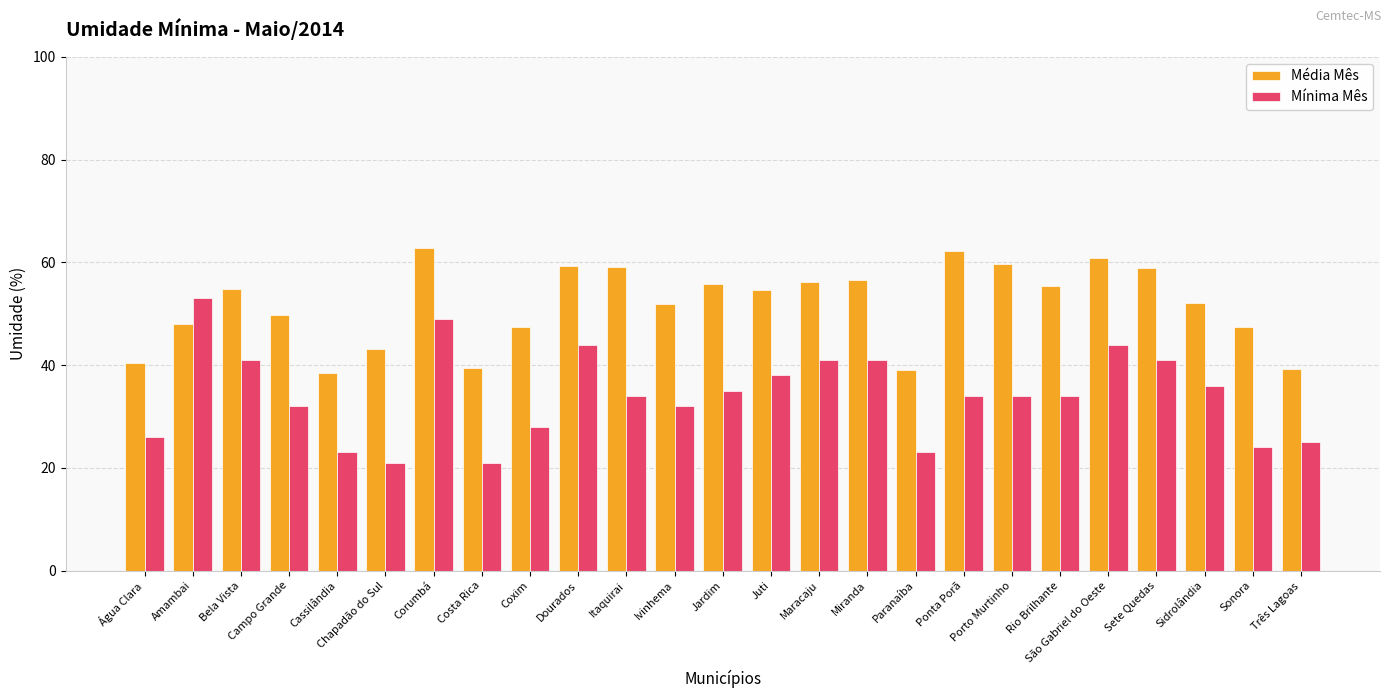

What is the sum of all Média Mês values?

1292.4